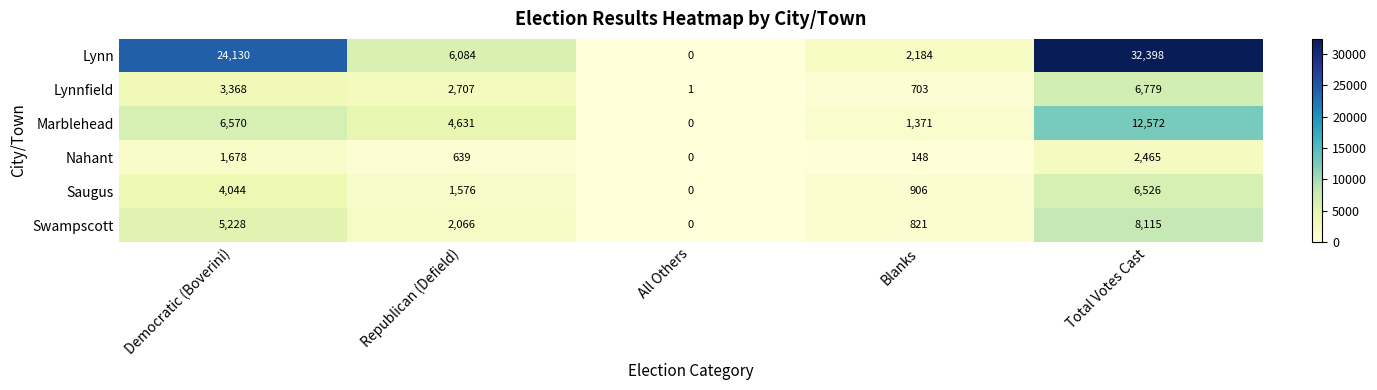

How many distinct data groups are displayed?

6